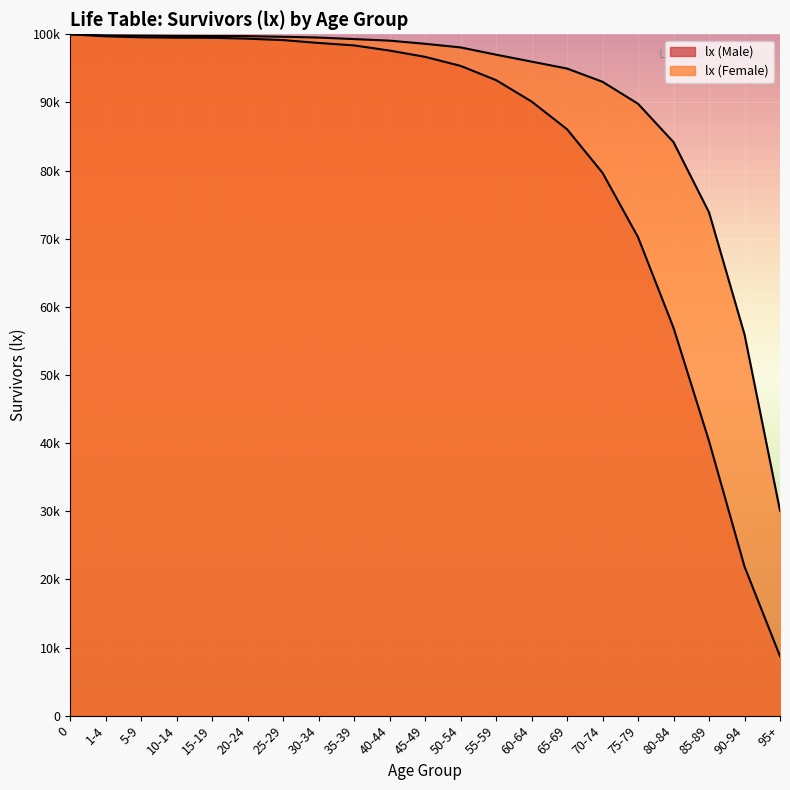

True or false: lx (Male) and lx (Female) cross at least once.

False